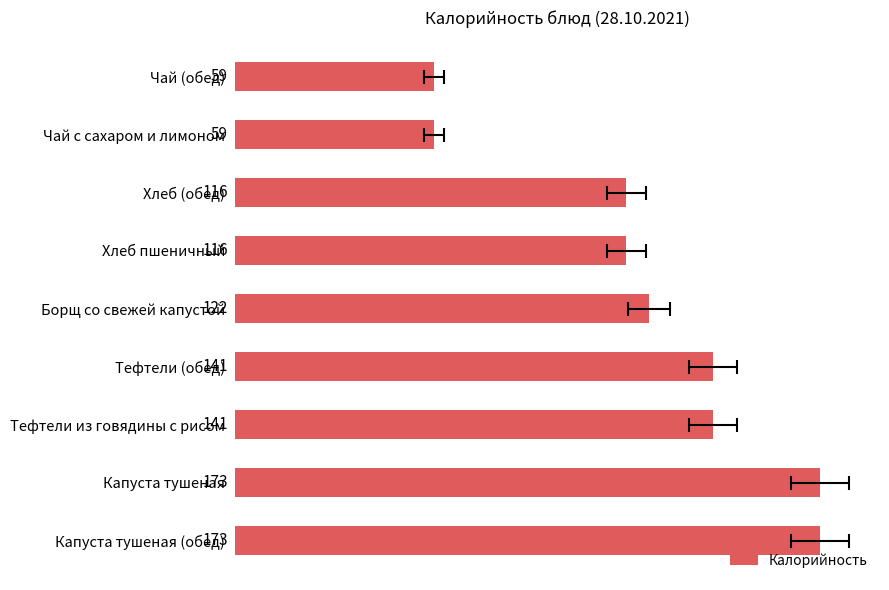

Reading left to right, extract all data points from this chart.

173.0	173.0	141.5	141.5	122.4	115.7	115.7	59.0	59.0